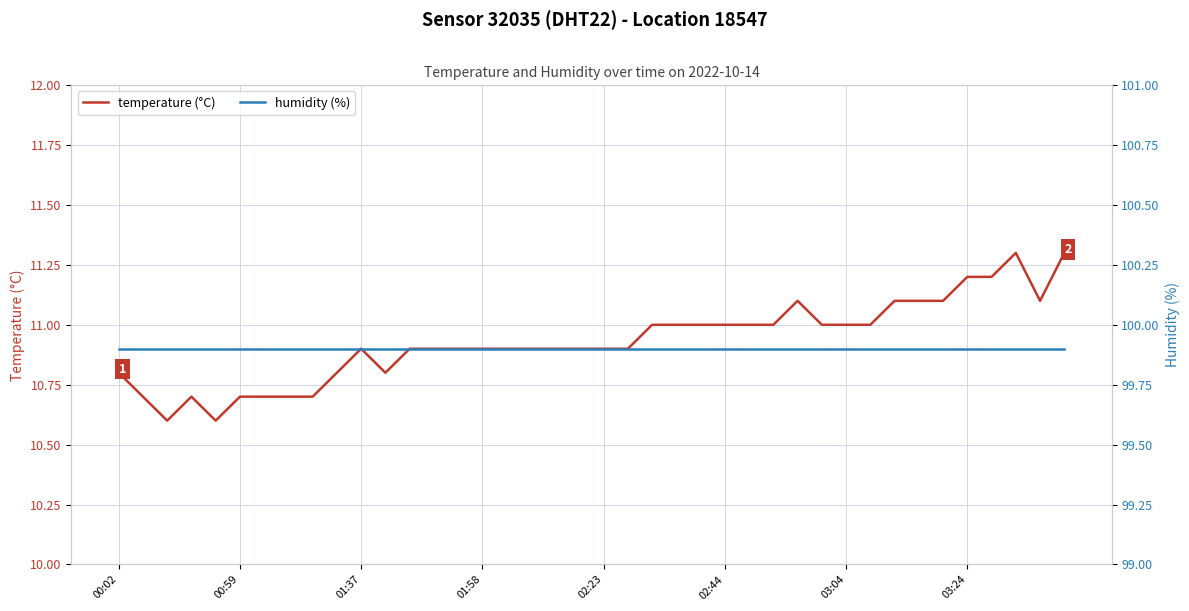

The humidity (%) series shows 99.9 at 31. True or false?

True